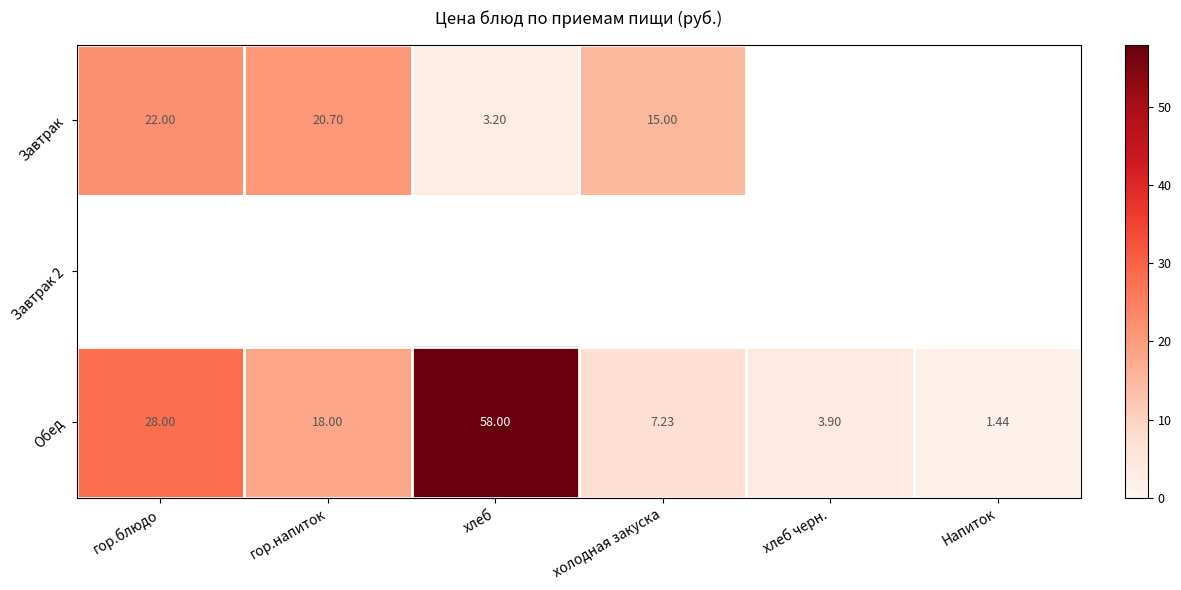

At which label does Обед reach its peak?

хлеб